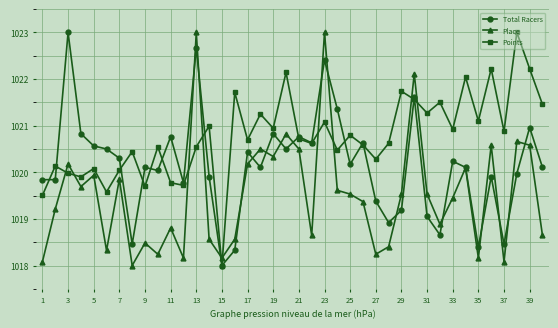

What is the minimum value shown in the chart?

1018.0